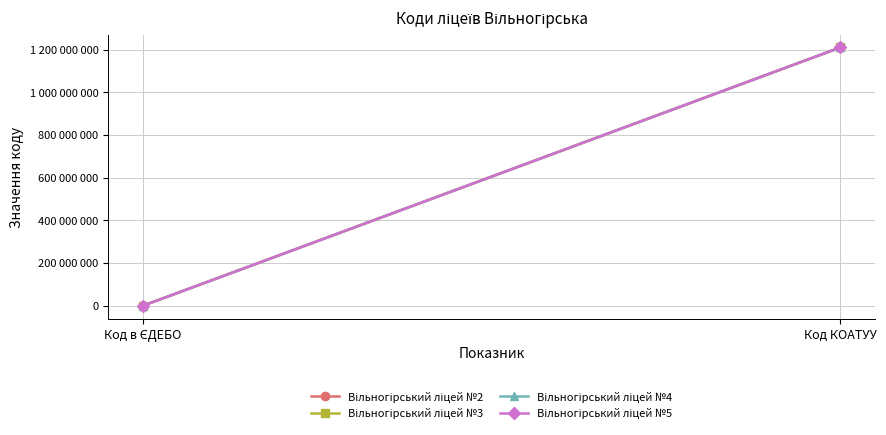

Reading left to right, transcribe all the data shown in this chart.

Вільногірський ліцей №2: Код в ЄДЕБО=138669	Код КОАТУУ=1210200000
Вільногірський ліцей №3: Код в ЄДЕБО=138768	Код КОАТУУ=1210200000
Вільногірський ліцей №4: Код в ЄДЕБО=136304	Код КОАТУУ=1210200000
Вільногірський ліцей №5: Код в ЄДЕБО=135584	Код КОАТУУ=1210200000